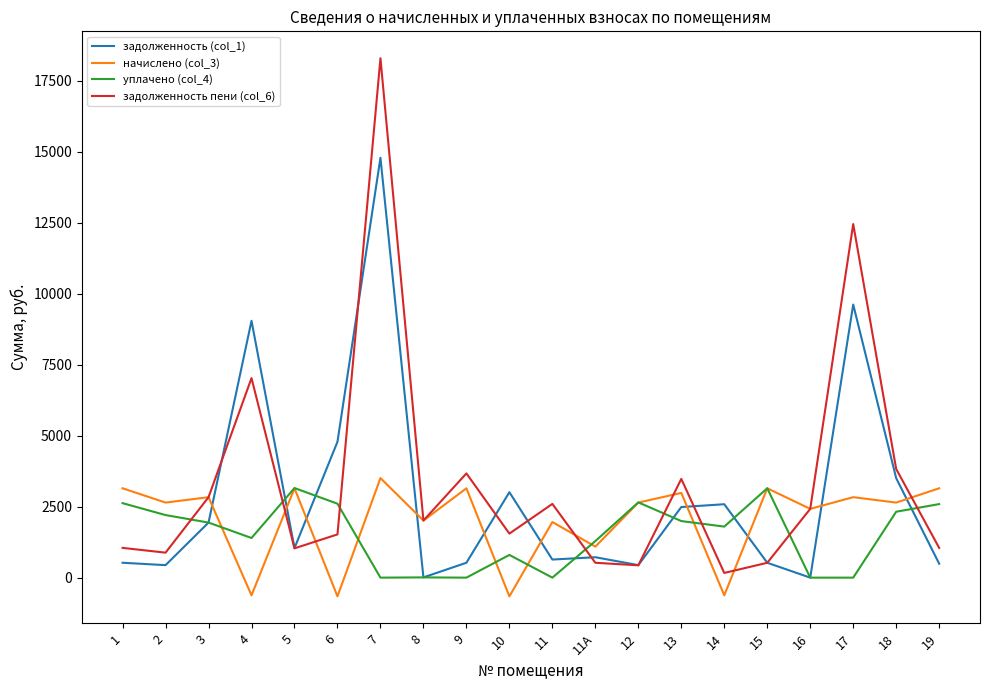

Rank the series at 9 from lowest to highest value.

уплачено (col_4), задолженность (col_1), начислено (col_3), задолженность пени (col_6)